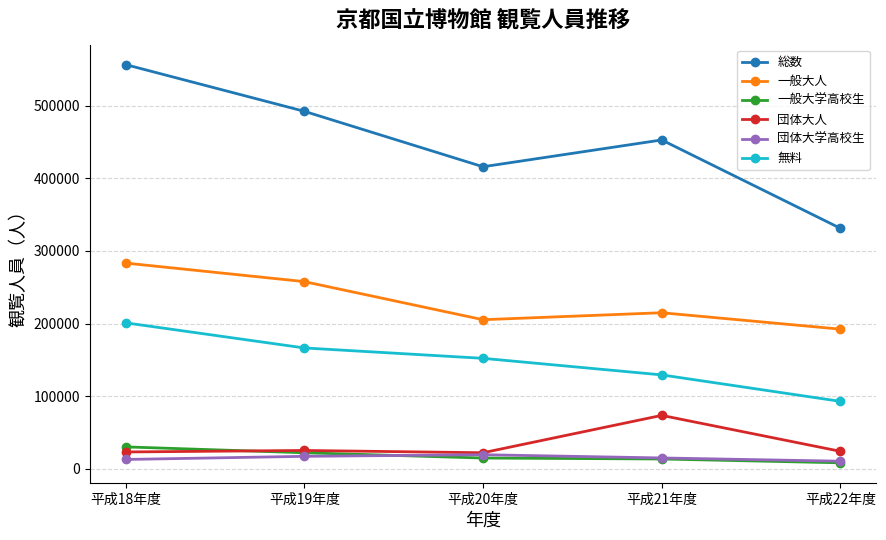

How many categories are shown in the chart?

5